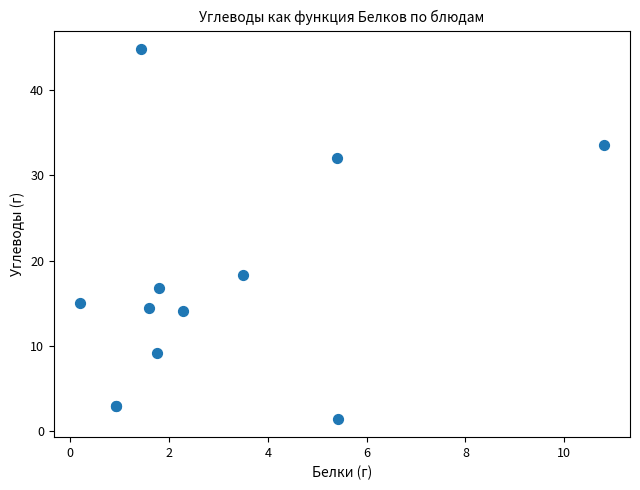

What Y value in the scatter plot is closest to 23?

18.3